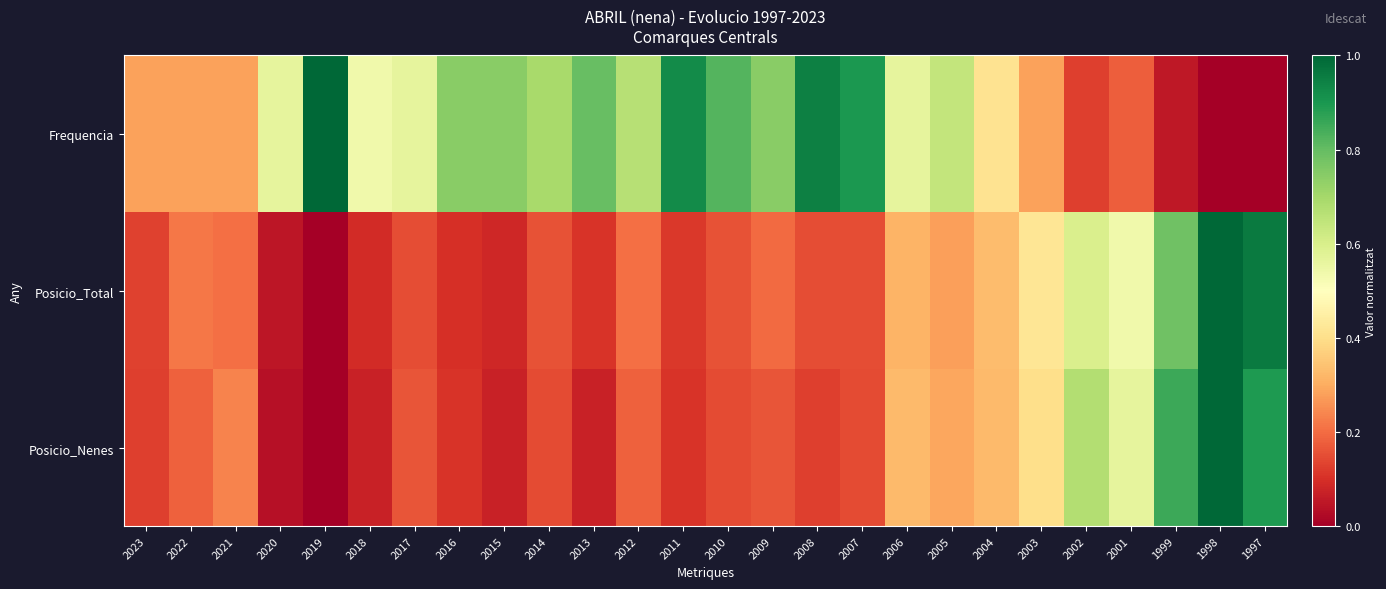

At 2022, list the series in order from smallest to largest.

Posicio_Nenes, Posicio_Total, Frequencia